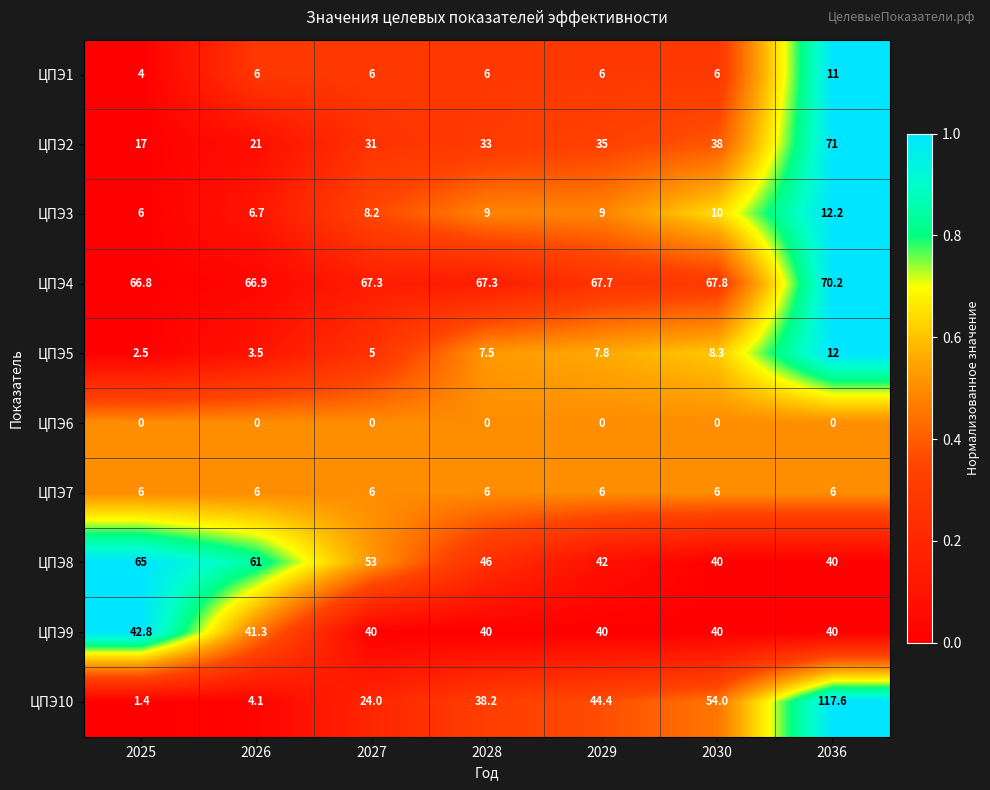

Where is ЦПЭ2 nearest to the value 44?

2030